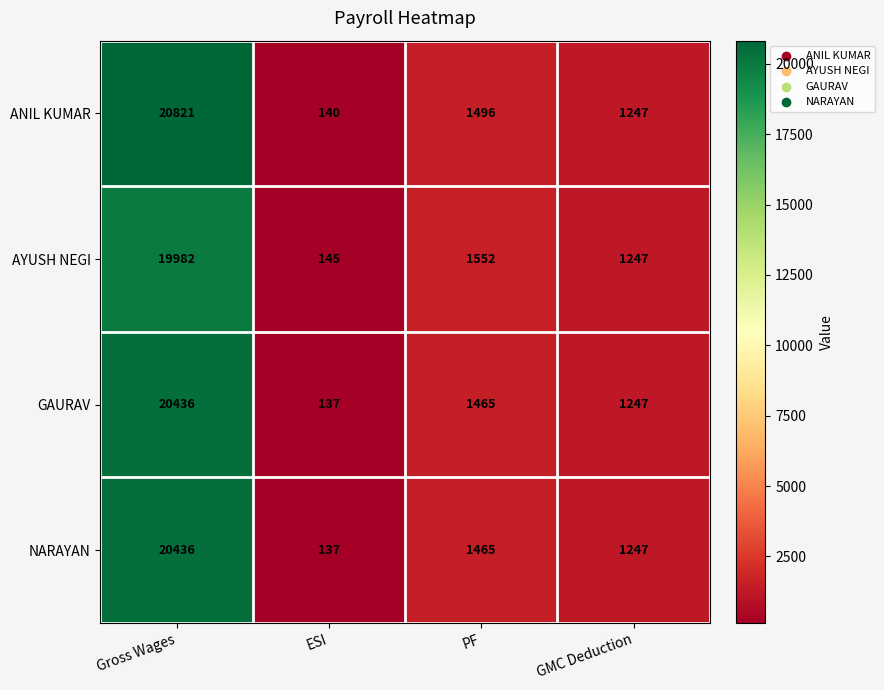

Is it true that NARAYAN equals 1247 at GMC Deduction?

True